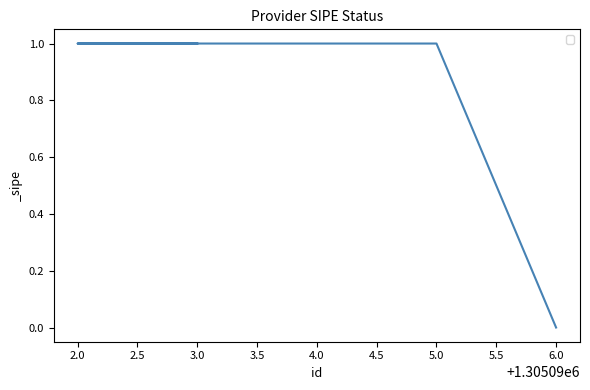

What is the difference between the values at 6.0 and 2.0?

1